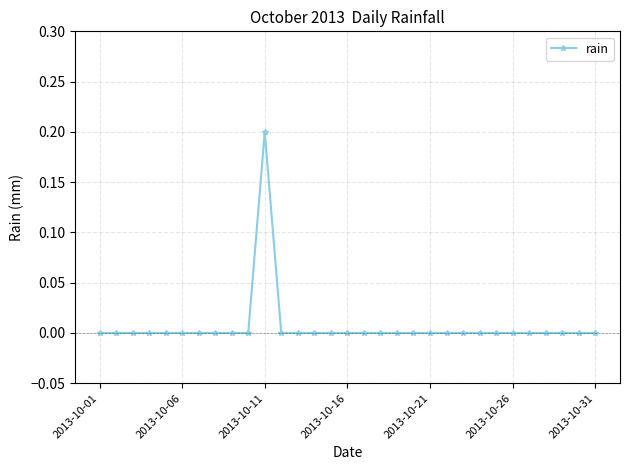

Is this an area chart (filled region under the line)?

No